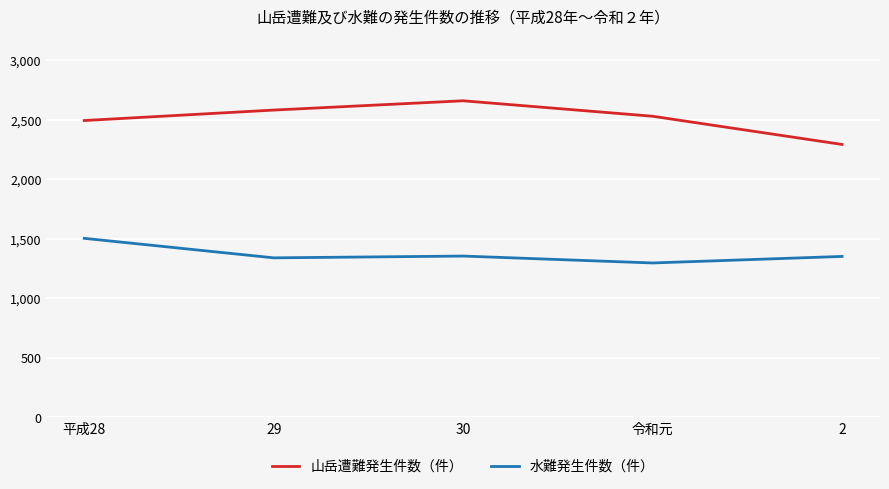

The value of 水難発生件数（件） at 令和元 is 440. True or false?

False